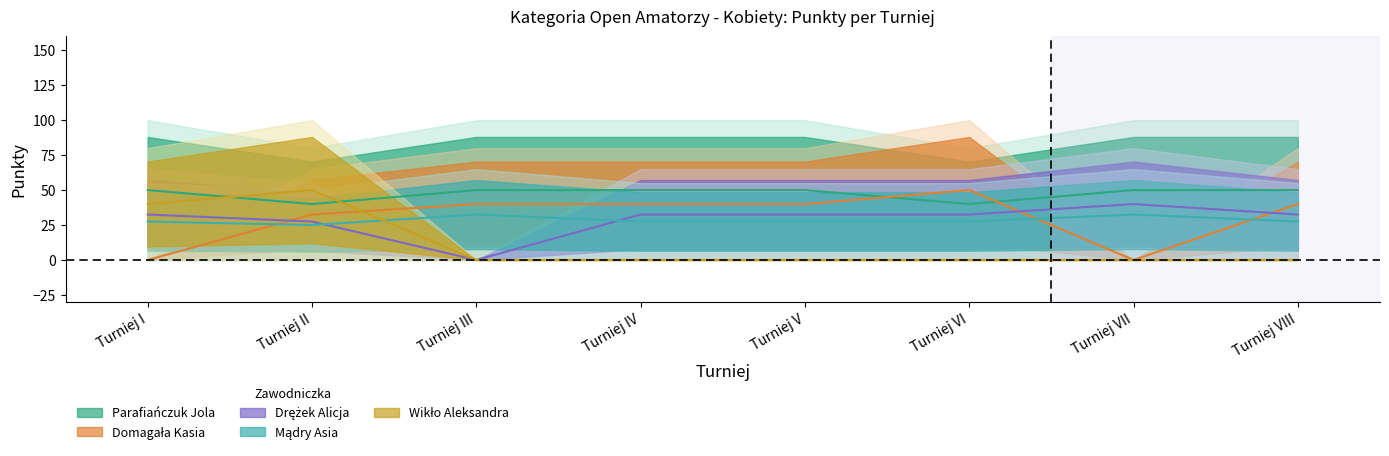

Is it true that Wikło Aleksandra equals 65.3 at Turniej II?

False